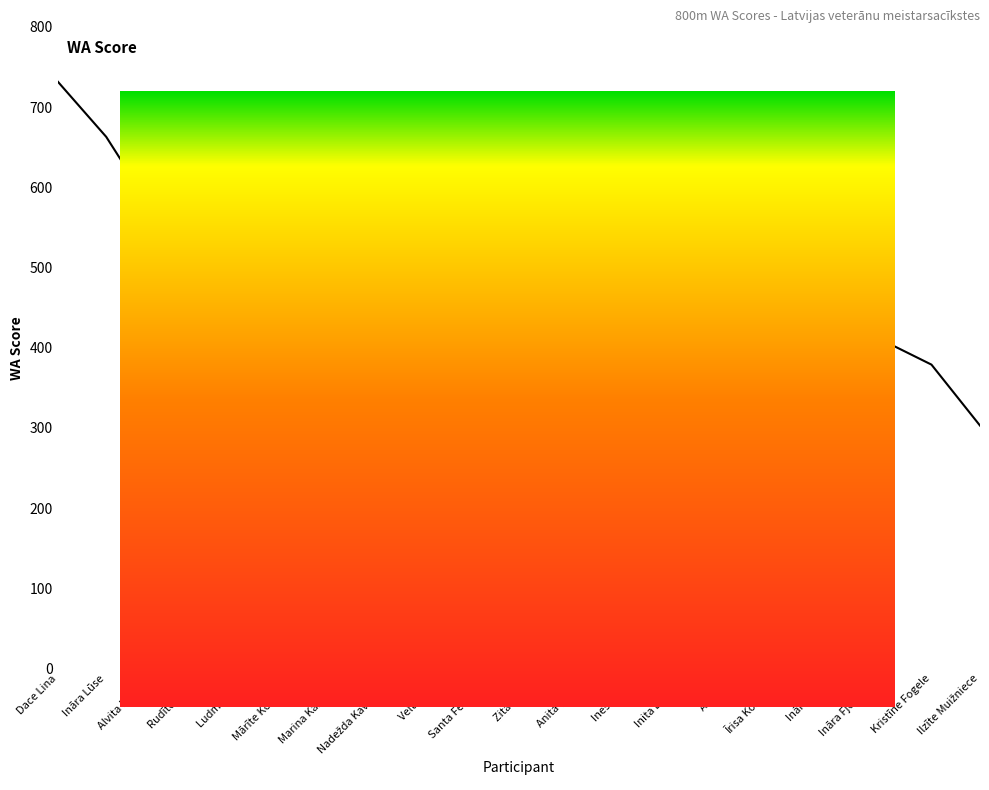

Which has a higher value, Ludmila Joce or Velta Bruce?

Ludmila Joce